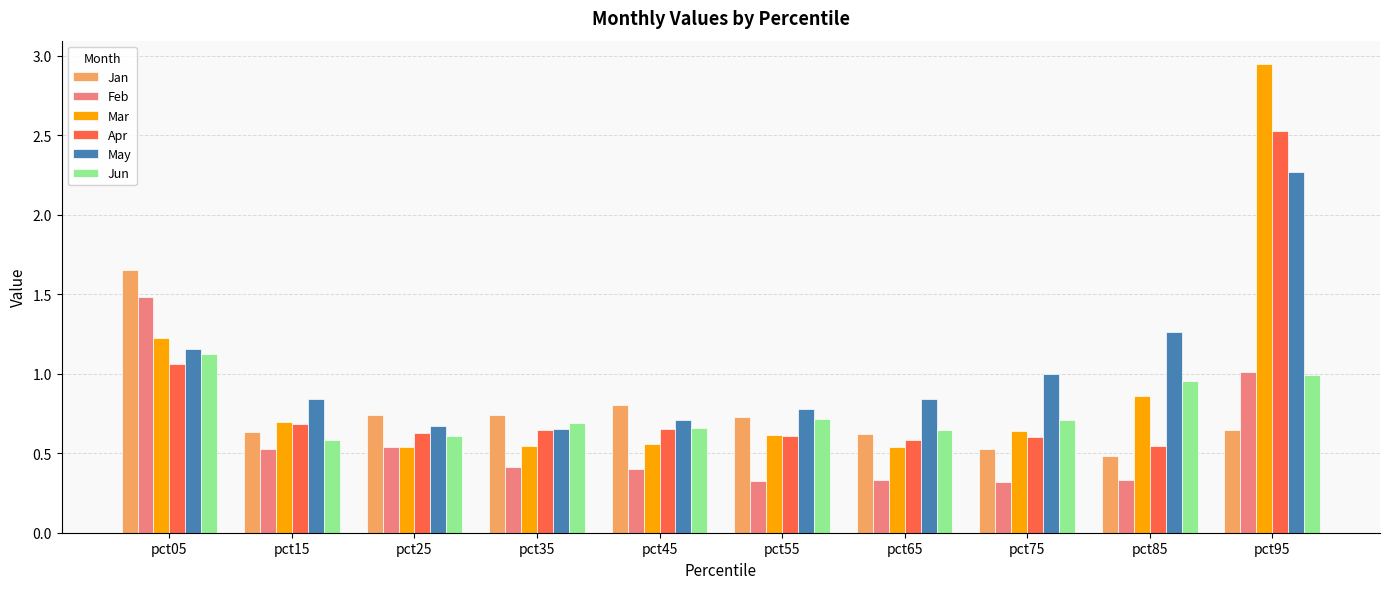

Rank the series by their maximum value, from lowest to highest.

Jun, Feb, Jan, May, Apr, Mar